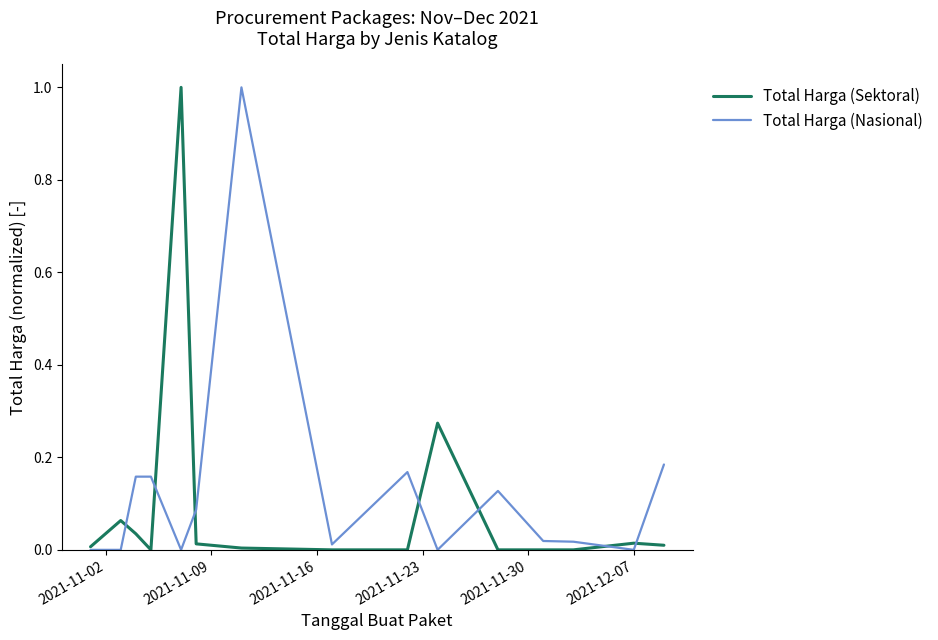

How many lines are shown in the chart?

2